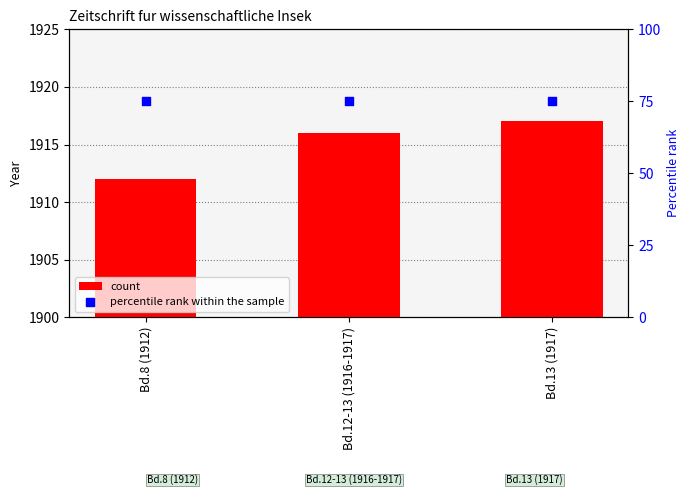

Which series has the widest spread of Y values?

count